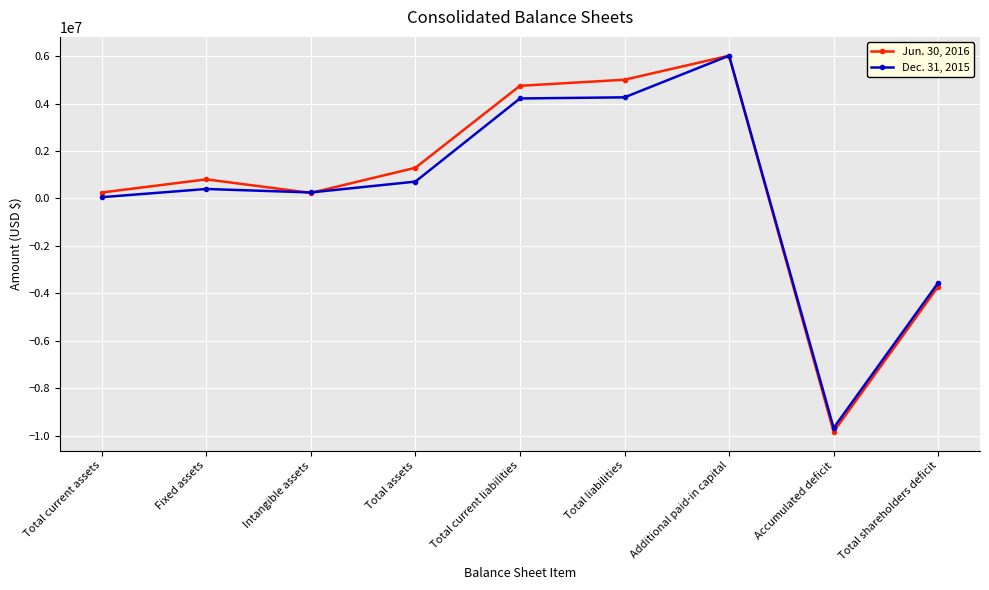

Rank the series at Total current assets from lowest to highest value.

Dec. 31, 2015, Jun. 30, 2016